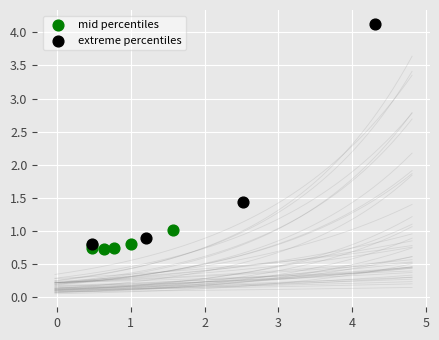

Which series contains the highest Y value?

extreme percentiles